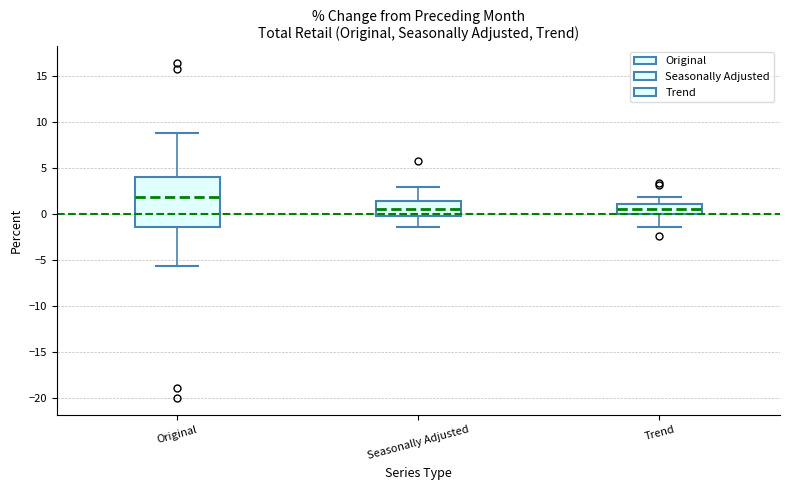

Which box is the tallest, from its lower edge to its upper edge?

Original